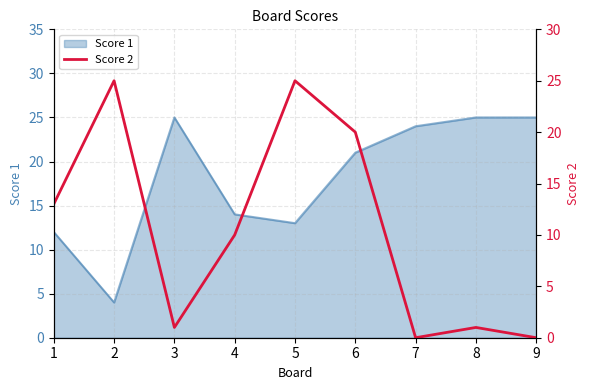

The Score 1 series shows 4 at 2. True or false?

True